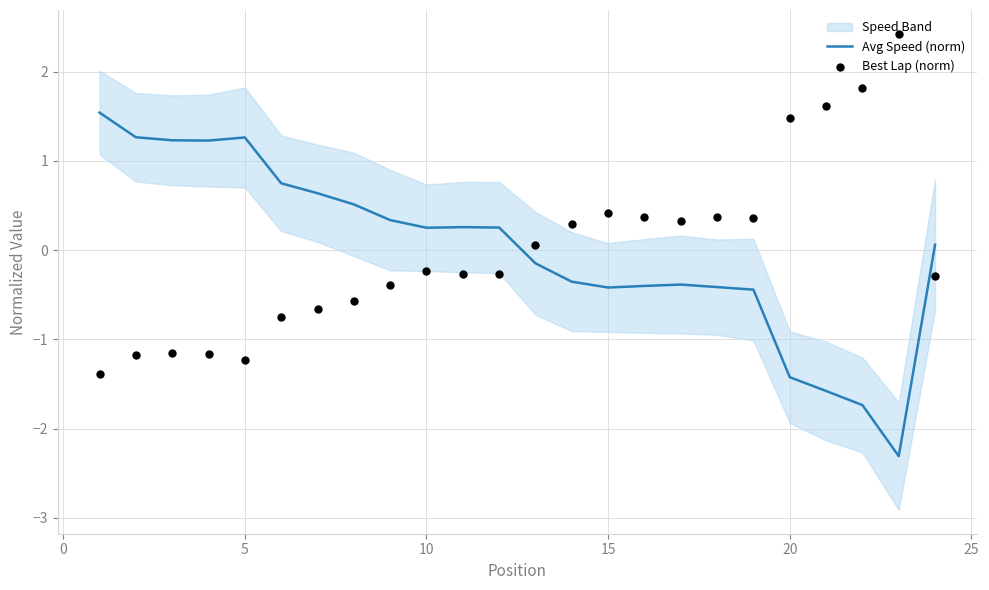

At how many categories does at least one series exceed 0?

24